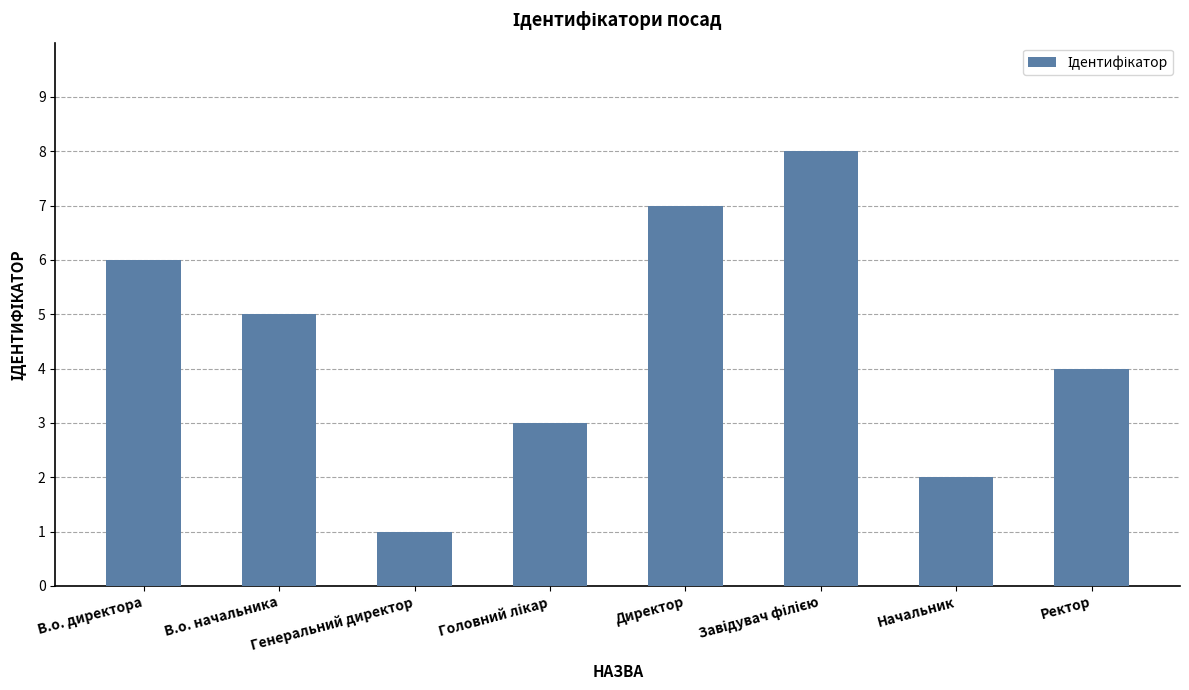

Reading left to right, extract all data points from this chart.

6	5	1	3	7	8	2	4